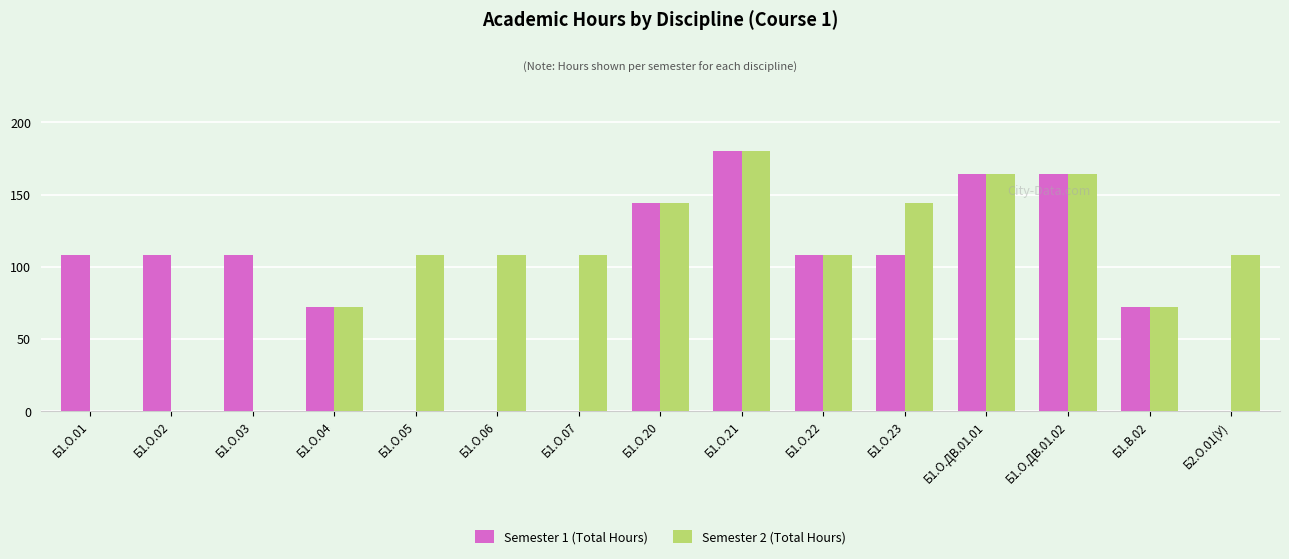

Count the number of data series in this chart.

2